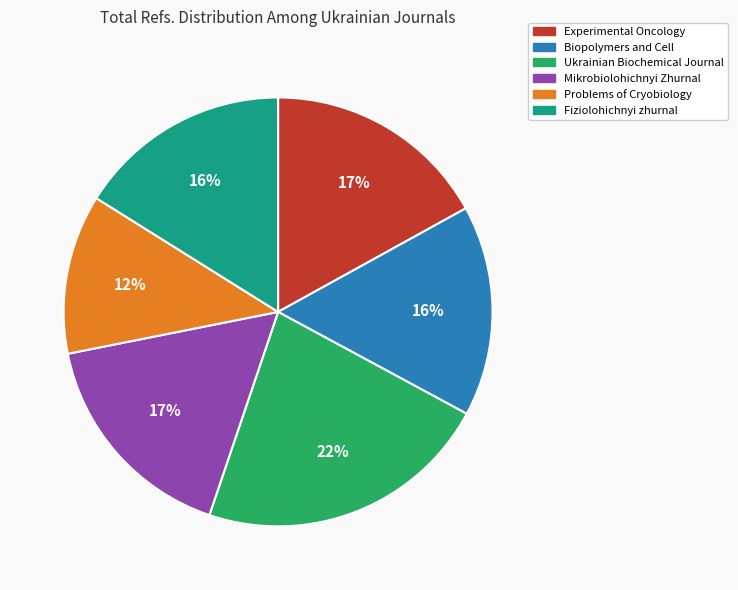

How many slices are in this pie chart?

6